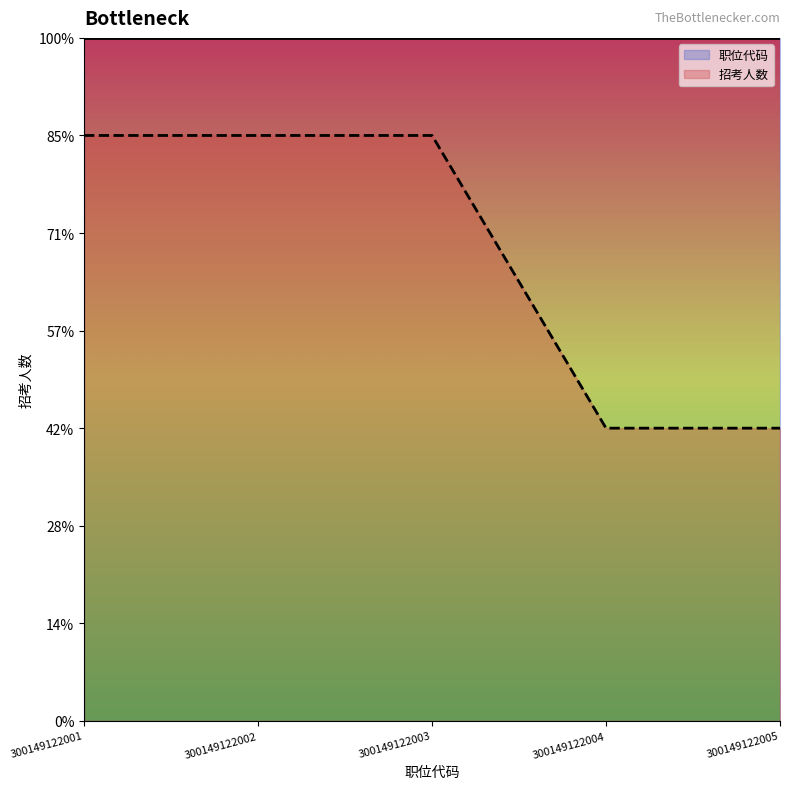

How many categories are shown in the chart?

5